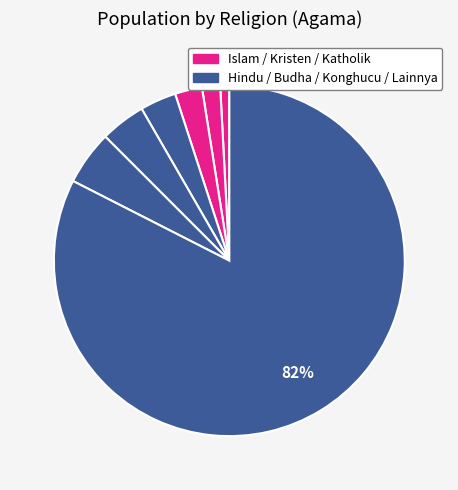

Count the number of slices in the pie.

7